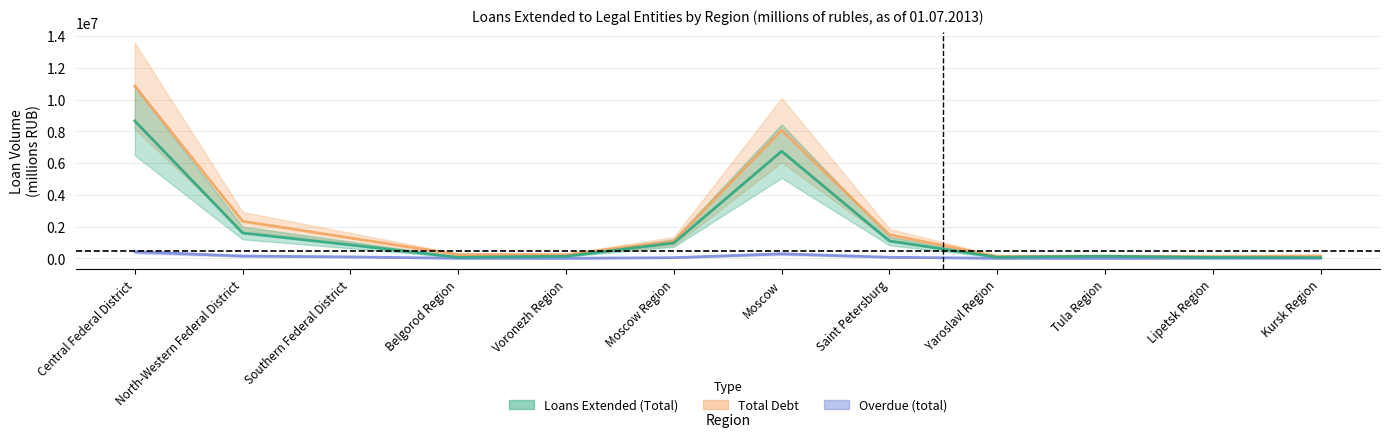

Which series has the largest range (max minus min)?

Total Debt